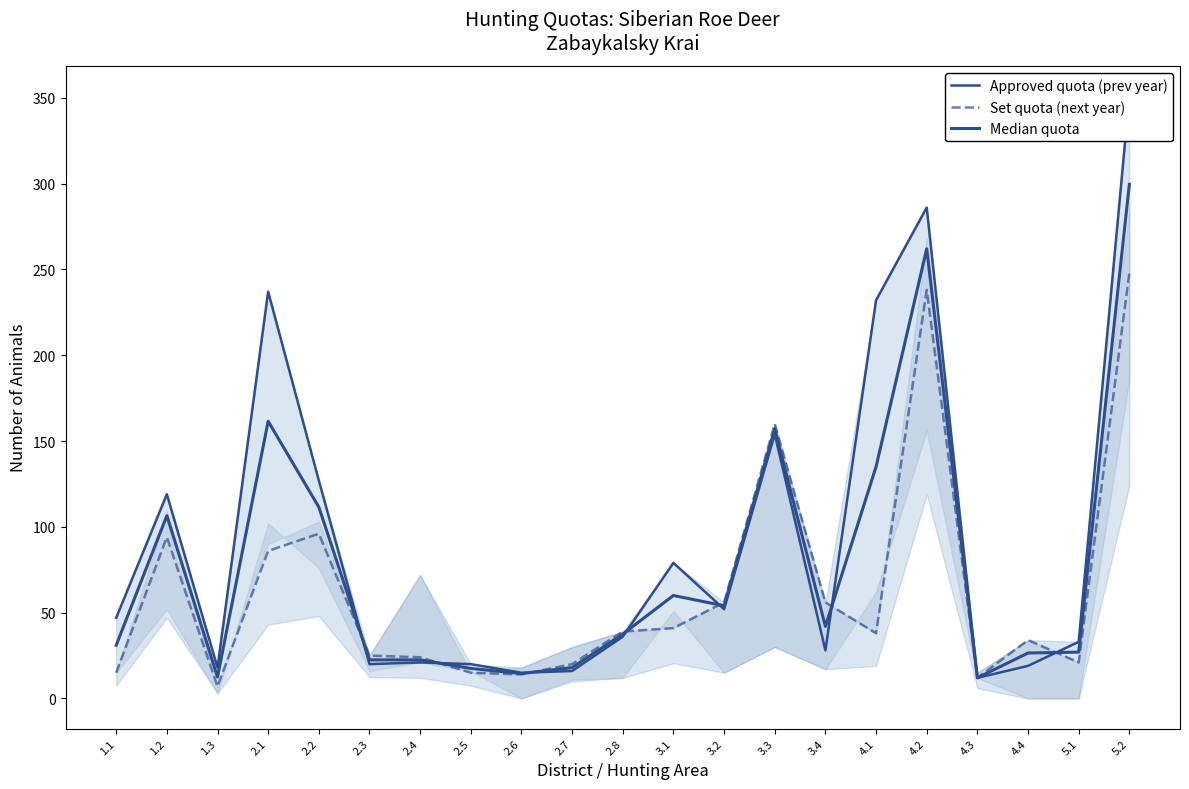

Which category has the highest value across all series?

5.2